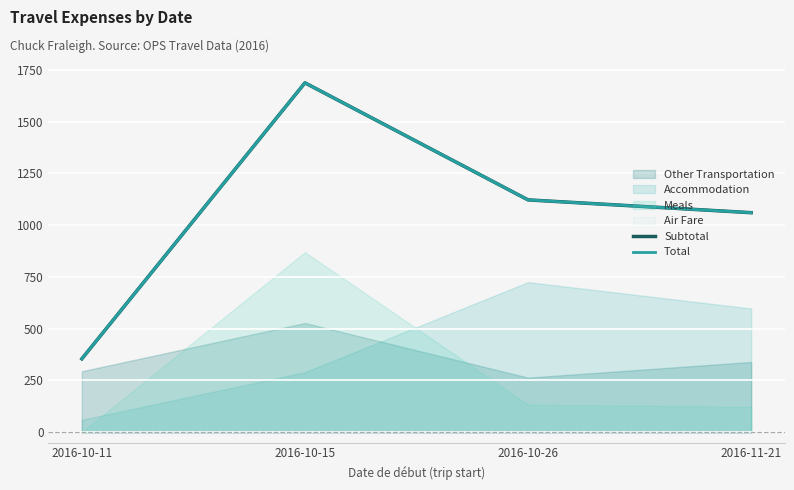

What is the label of the 3rd point from the right?

2016-10-15